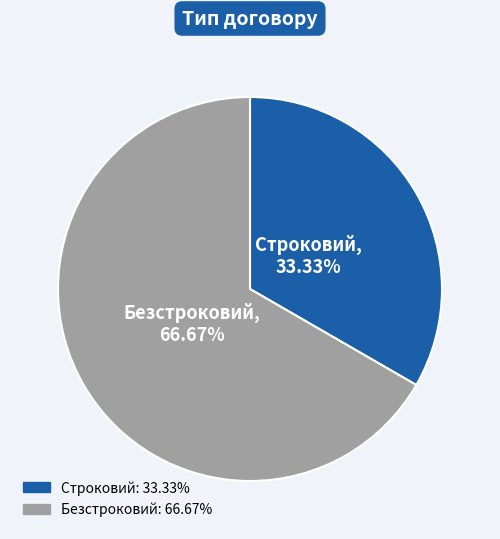

Count the number of slices in the pie.

2